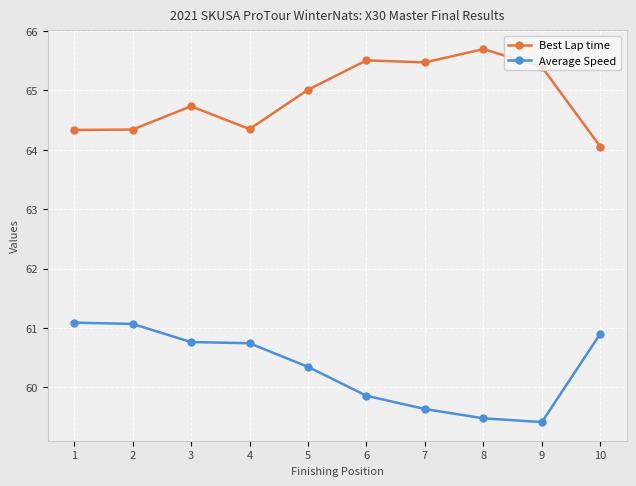

True or false: Best Lap time has more than 1 points higher than both neighbors.

True